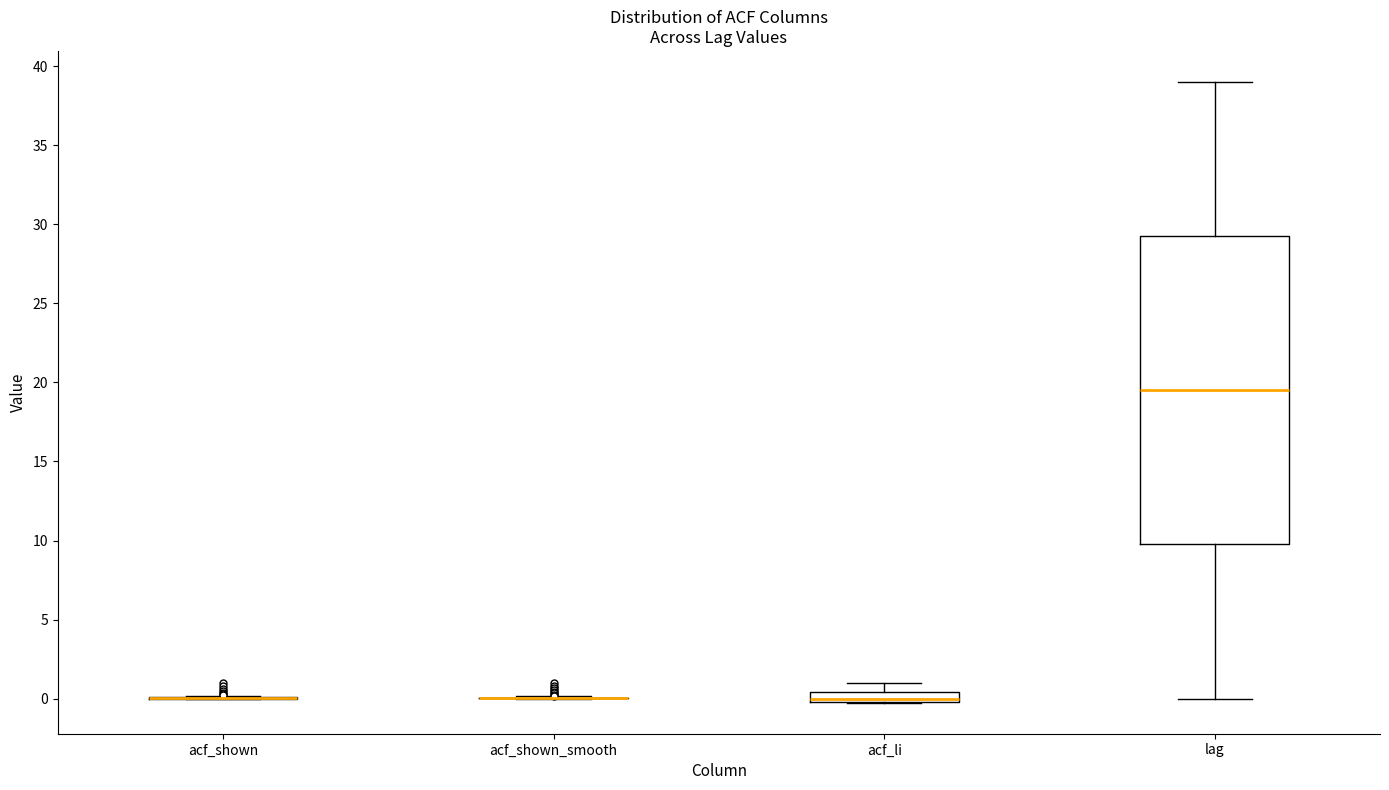

Where does the upper whisker of the box for lag end on the y-axis? The values are not printed on the chart, so give them approximately, as read against the axis.

39.0